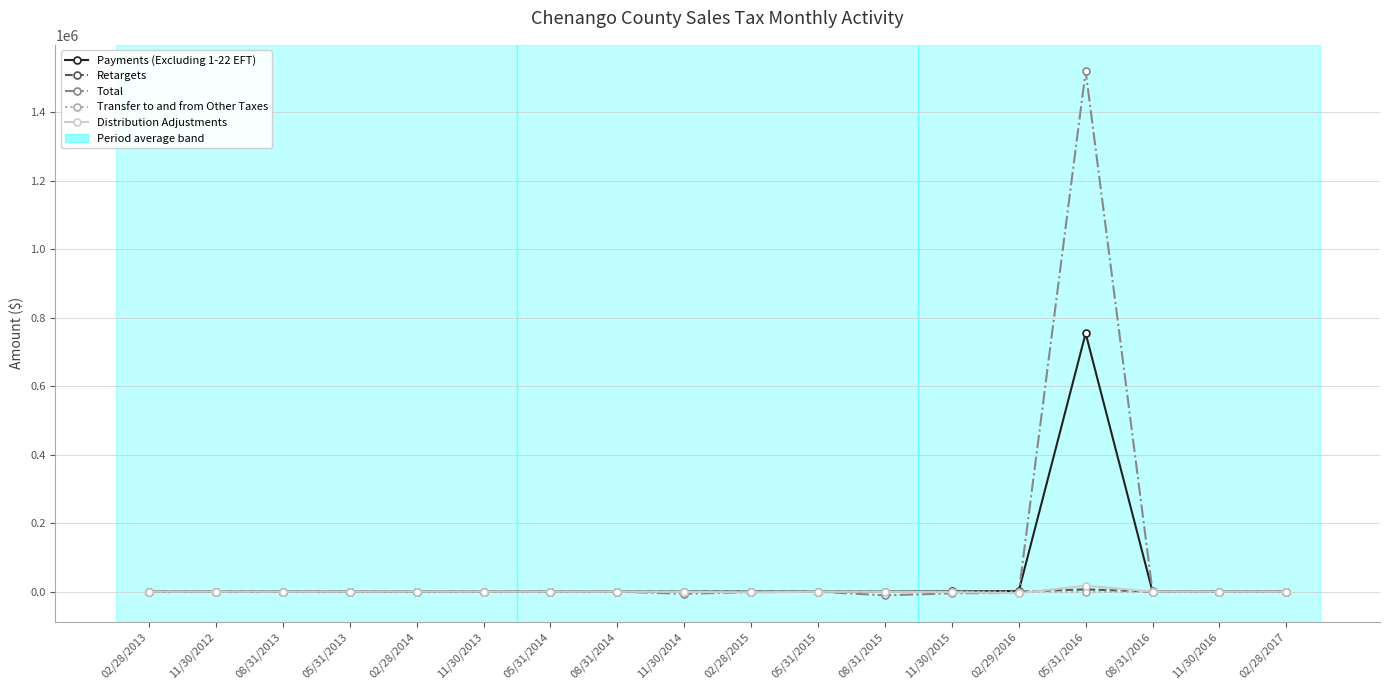

What is the maximum value shown in the chart?

1521077.6